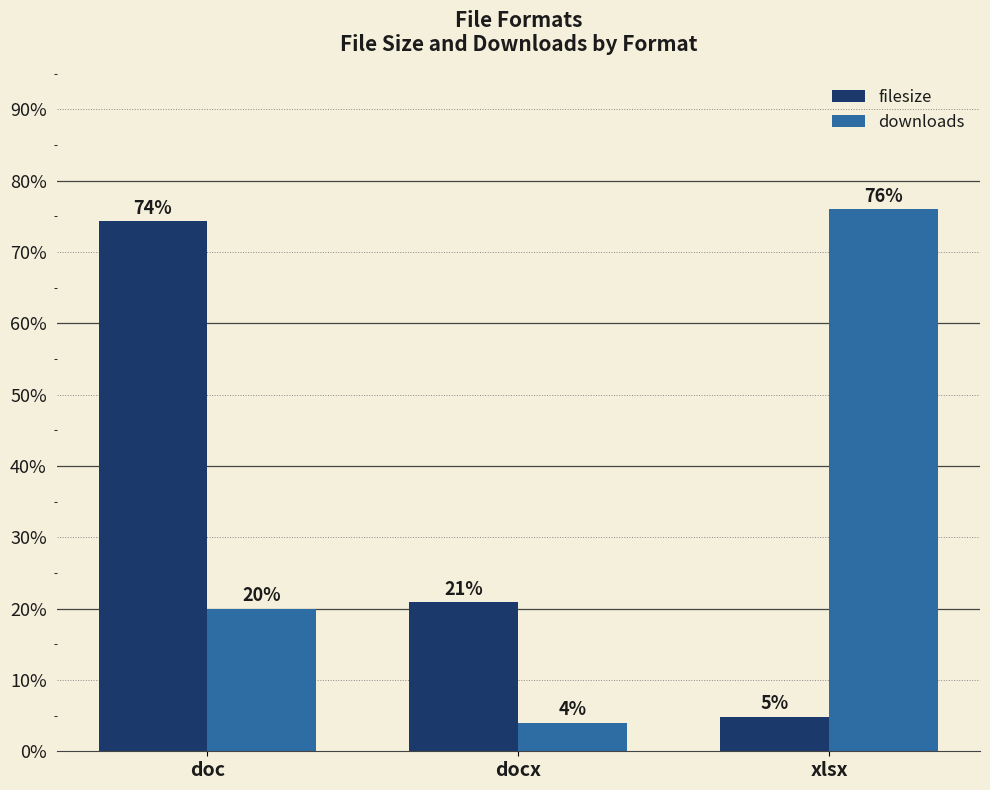

Which series changed the most between doc and docx?

filesize